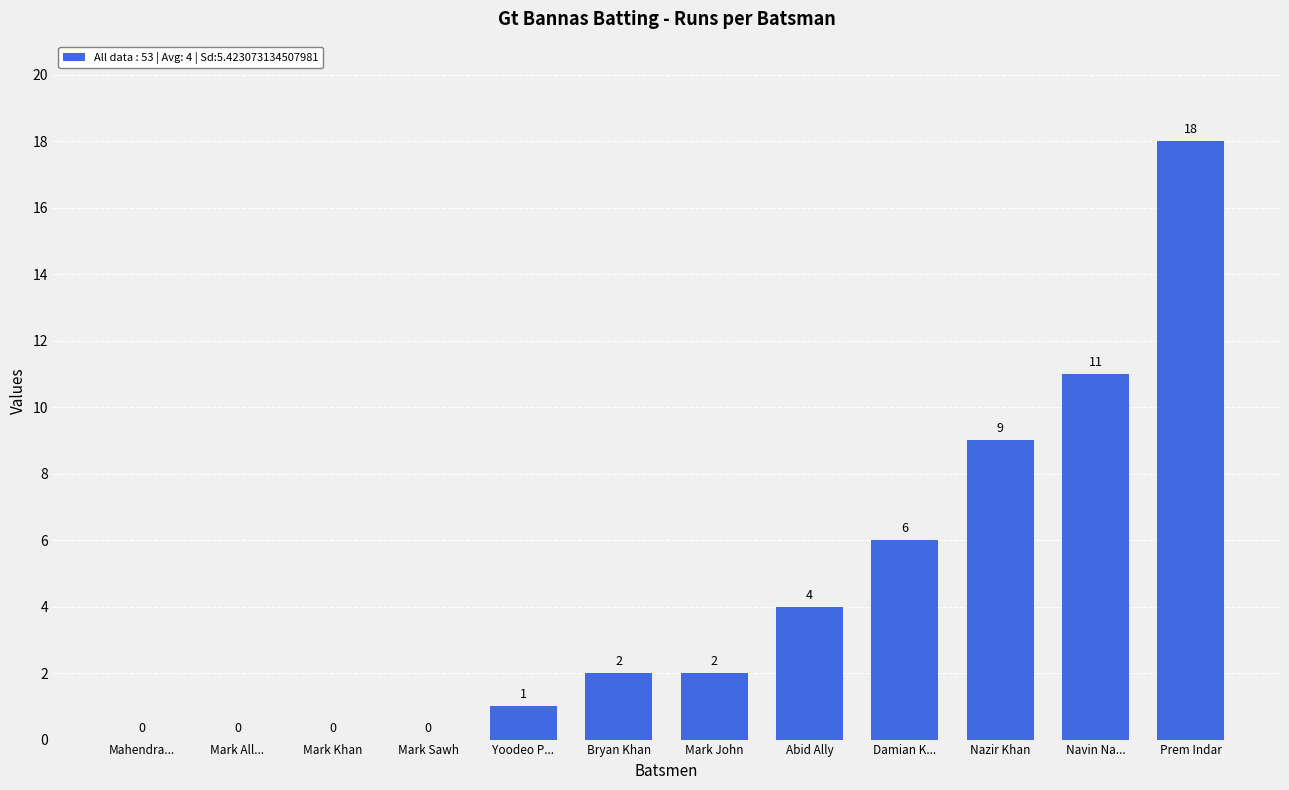

The value at Prem Indar is 18. True or false?

True